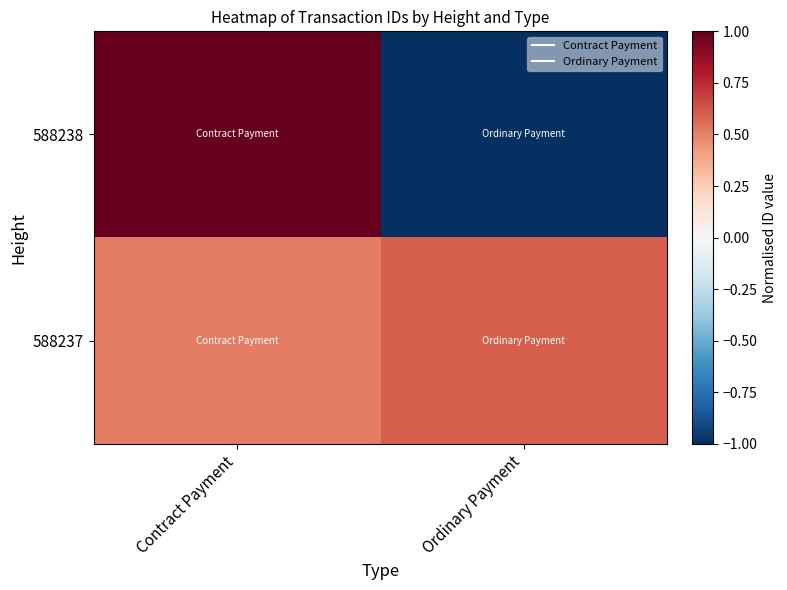

Which label corresponds to the smallest value in the chart?

Ordinary Payment